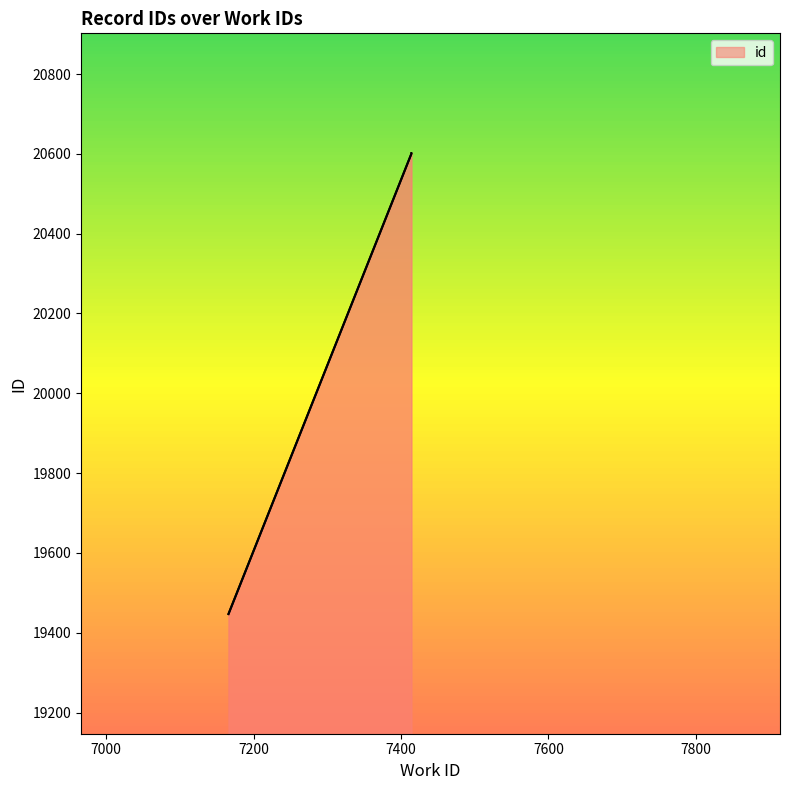

What is the ratio of the value at 7166 to the value at 7414?

0.9